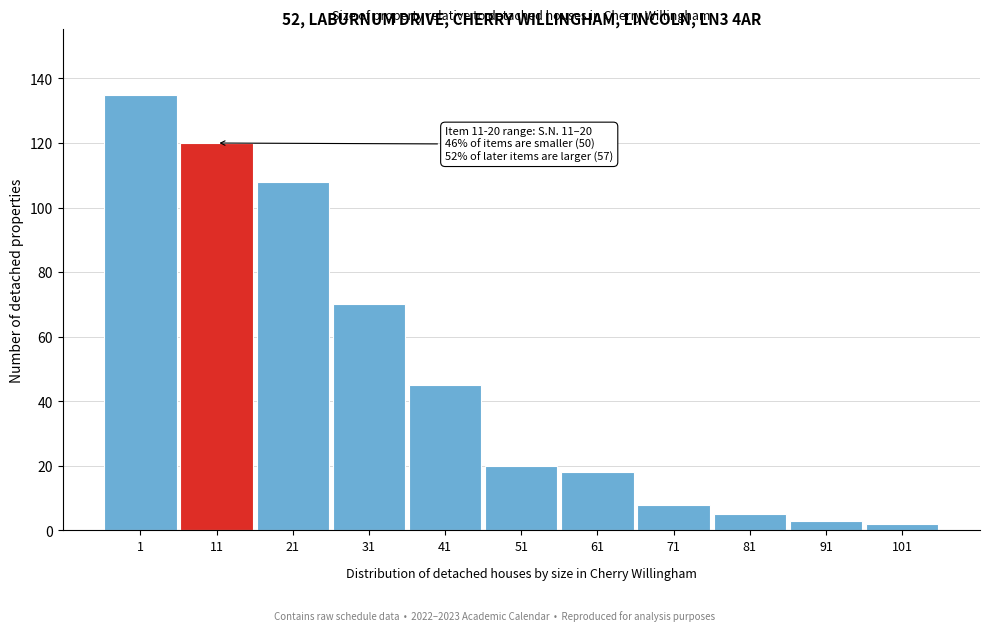

Reading left to right, what are all the values shown in this chart?

1=135	11=120	21=108	31=70	41=45	51=20	61=18	71=8	81=5	91=3	101=2